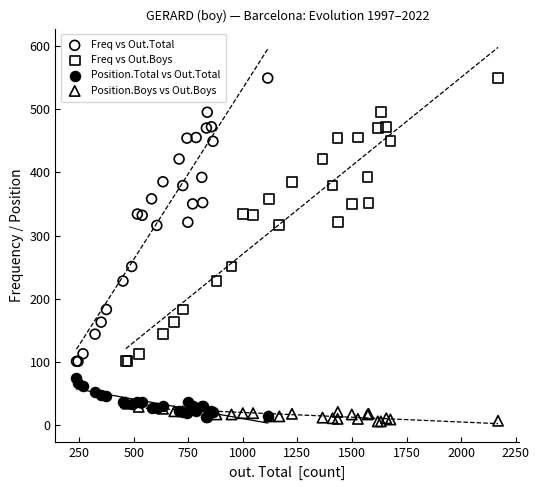

What are all the series names shown in the legend?

Freq vs Out.Total, Freq vs Out.Boys, Position.Total vs Out.Total, Position.Boys vs Out.Boys